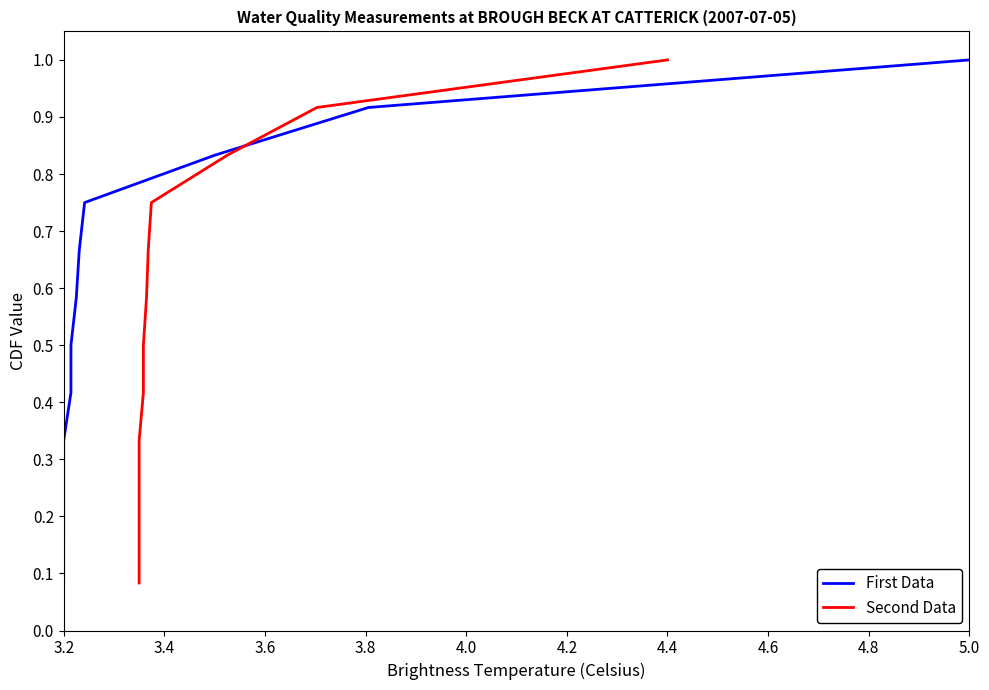

What is the highest value of the Second Data series?

1.0